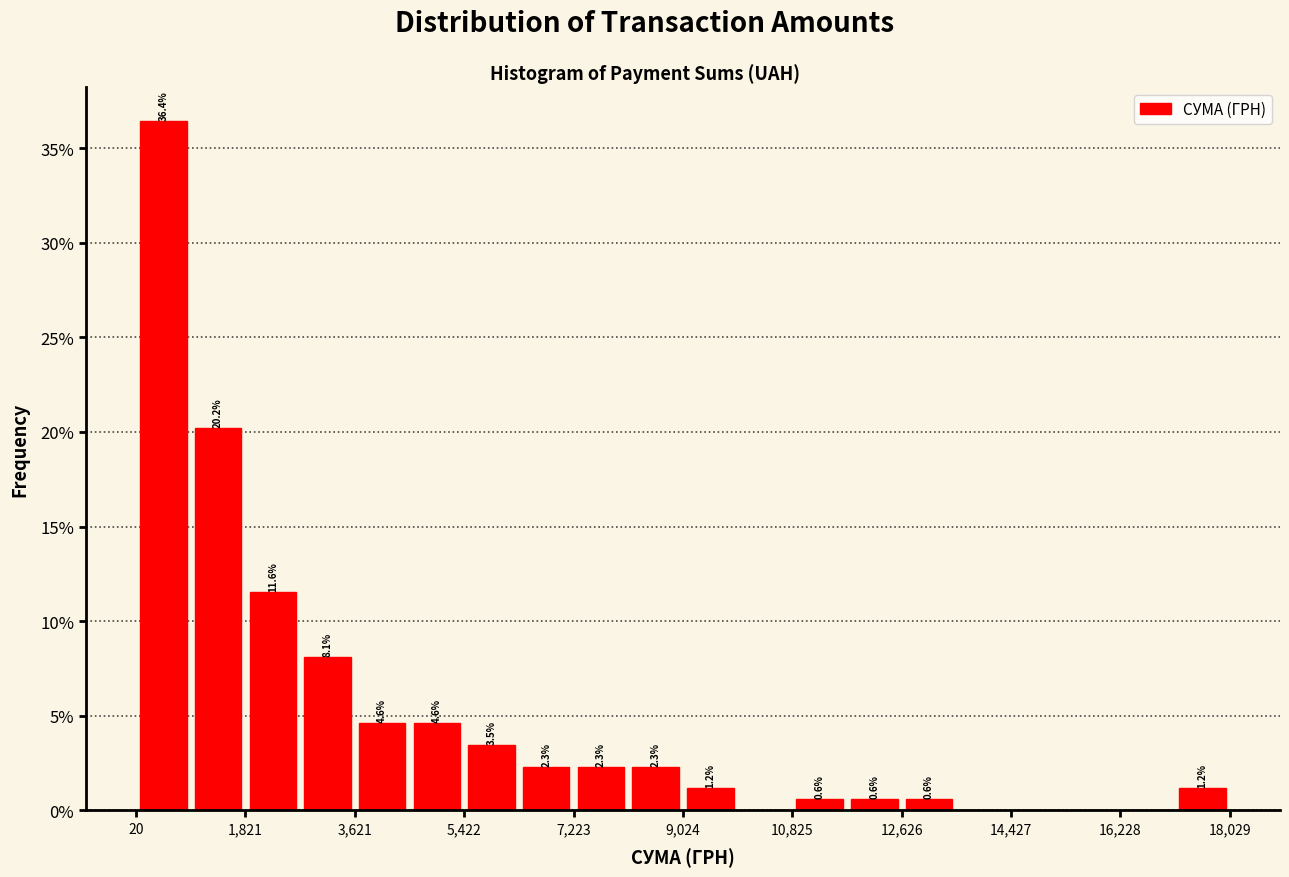

Which range on the x-axis has the tallest bar?

0 to 1000